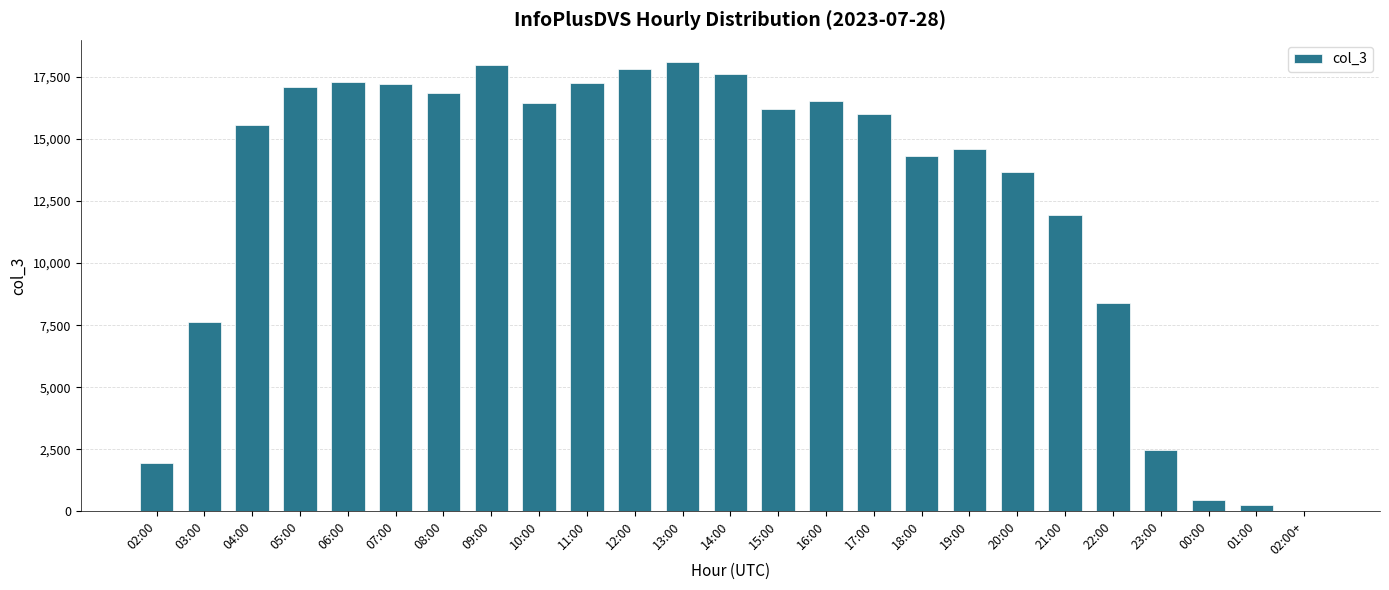

Between 15:00 and 12:00, which is larger?

12:00